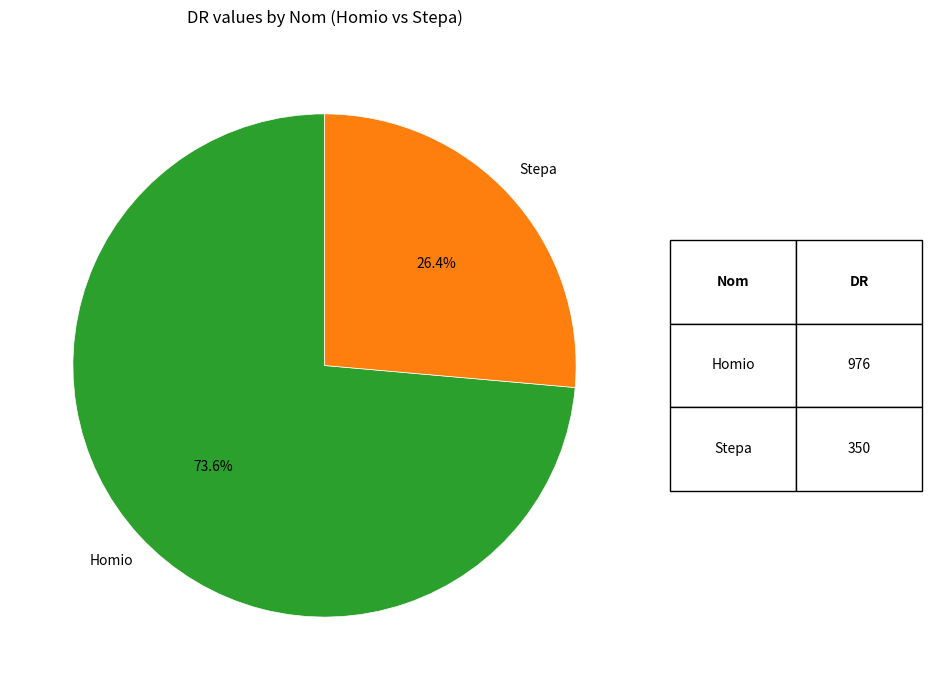

How many slices are in this pie chart?

2